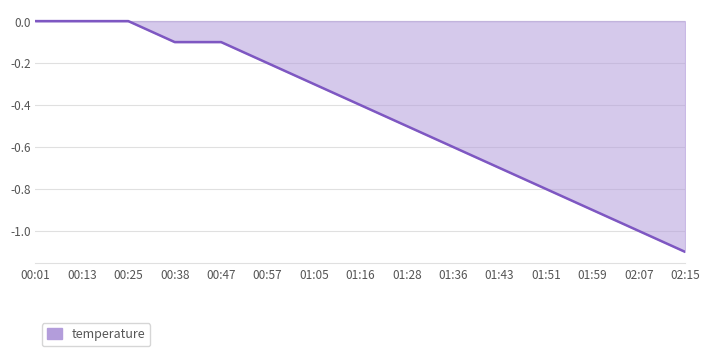

Is it true that the value at 01:36 is -1.0?

False